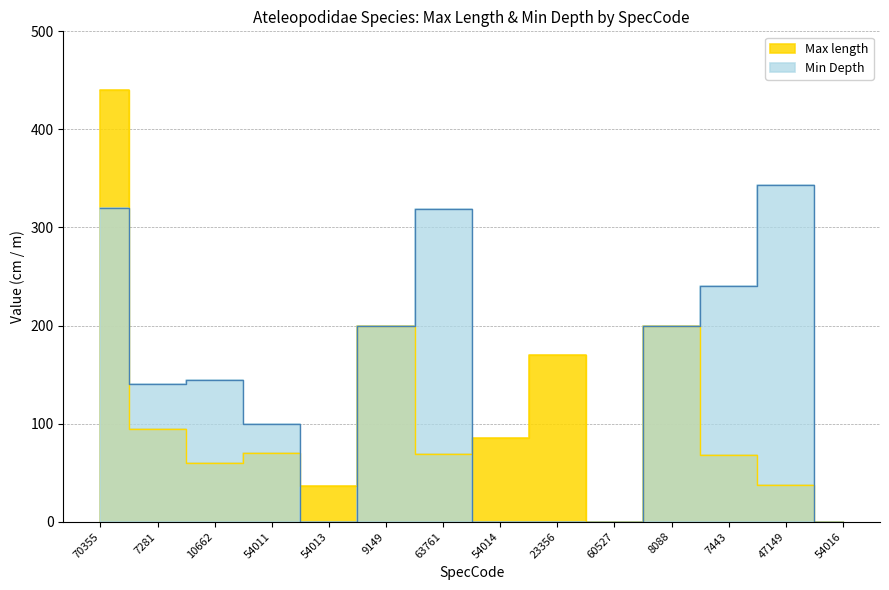

Reading left to right, list all the values displayed in this chart.

Max length: 70355=440.0	7281=95.0	10662=60.0	54011=70.0	54013=36.2	9149=200.0	63761=69.4	54014=85.5	23356=170.0	60527=0.0	8088=200.0	7443=68.0	47149=37.0	54016=0.0
Min Depth: 70355=320.0	7281=140.0	10662=145.0	54011=100.0	54013=0.0	9149=200.0	63761=319.0	54014=0.0	23356=0.0	60527=0.0	8088=200.0	7443=240.0	47149=343.0	54016=0.0